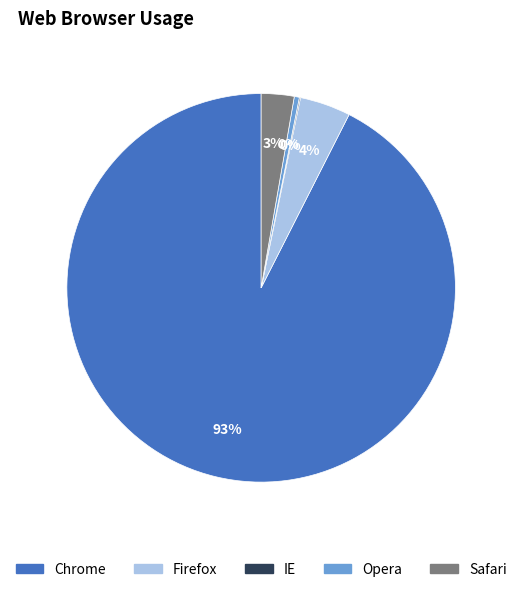

True or false: Chrome accounts for 93% of the total.

True